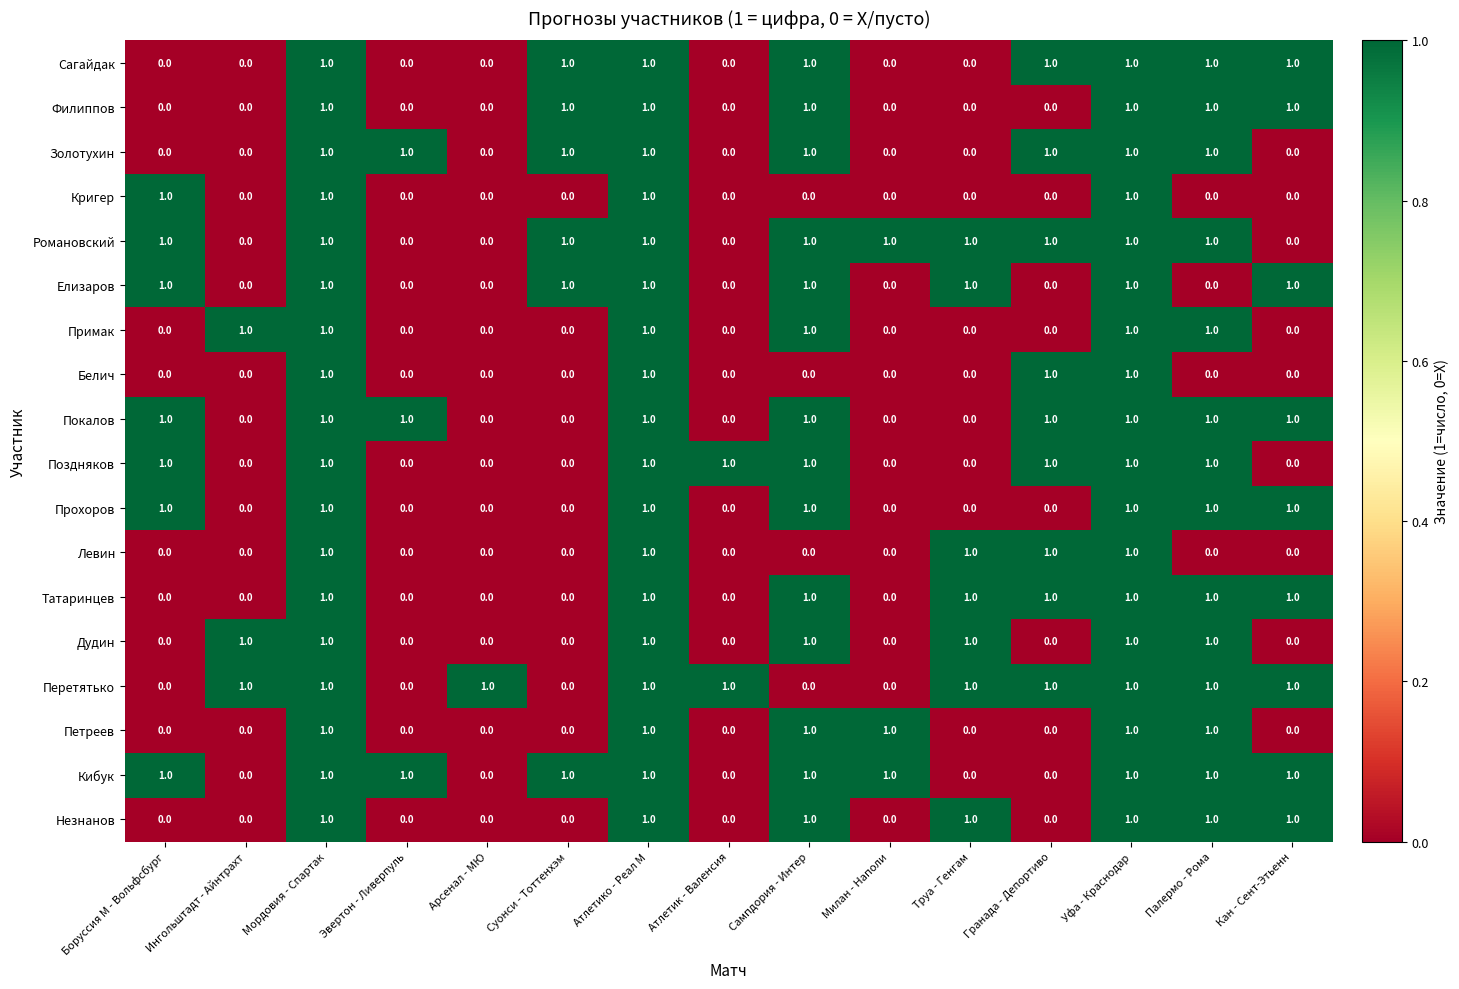

What is the total value across all series at Ингольштадт - Айнтрахт?

3